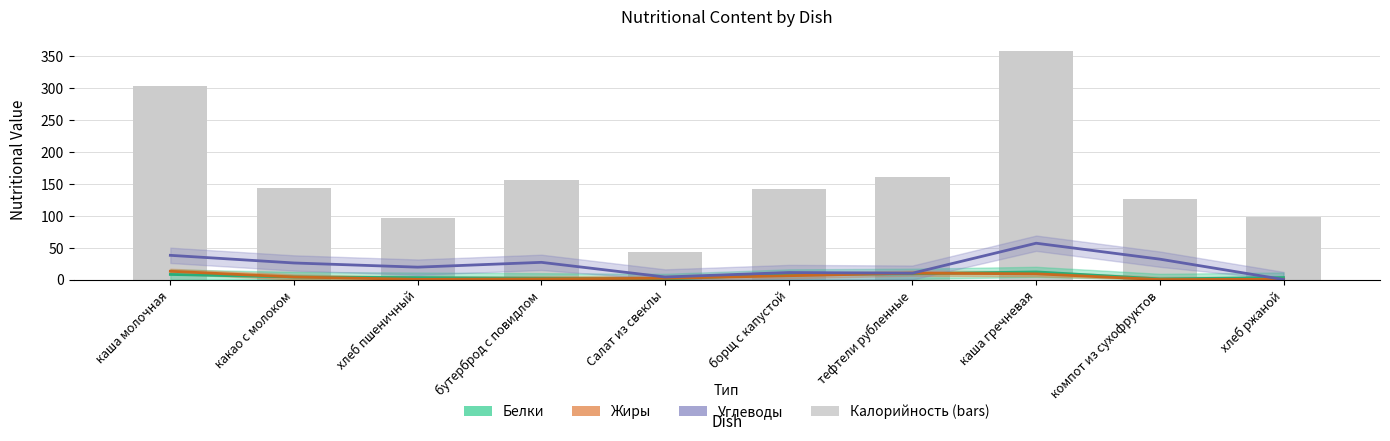

What is the difference between the Жиры values at хлеб ржаной and компот из сухофруктов?

0.4